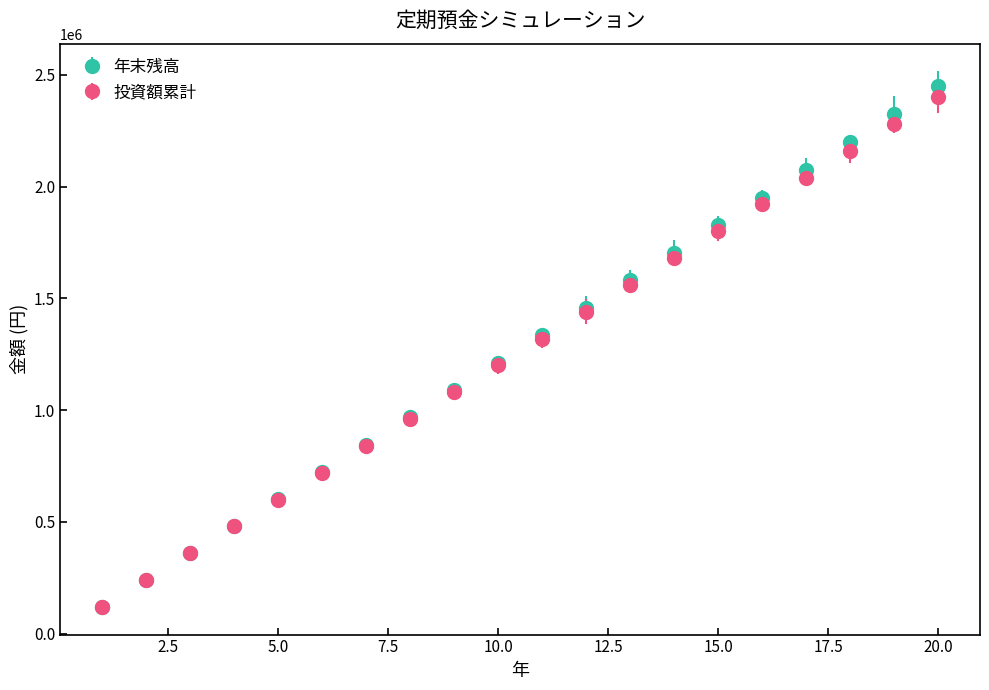

What are all the series names shown in the legend?

年末残高, 投資額累計